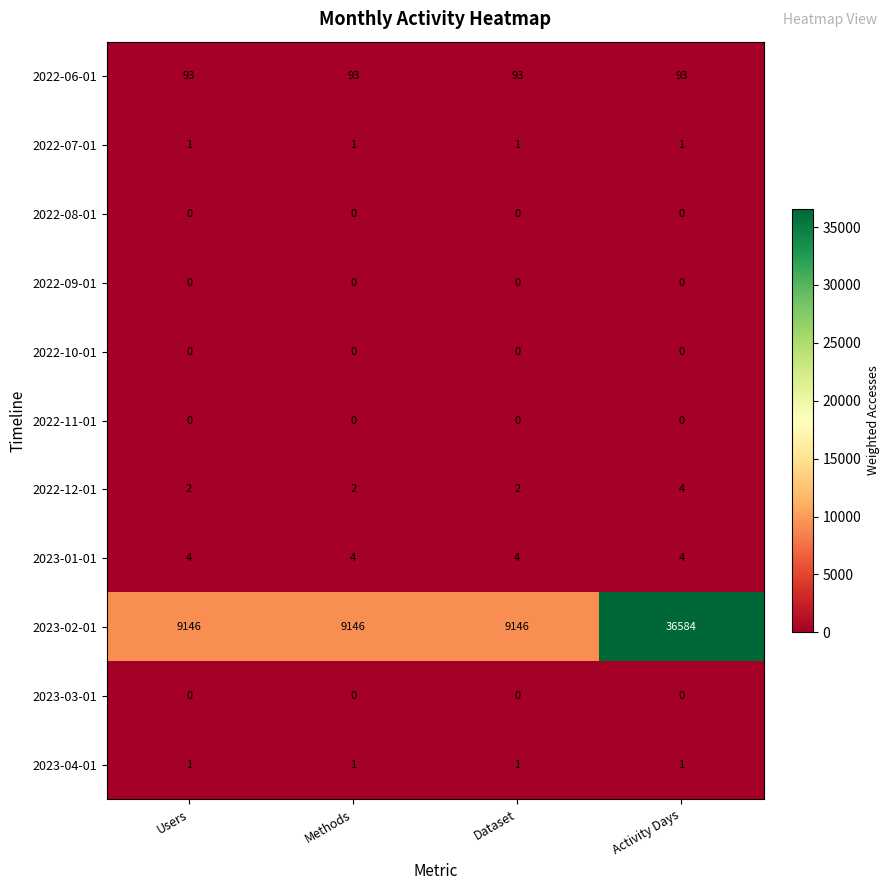

The 2022-09-01 series shows 0 at Activity Days. True or false?

True